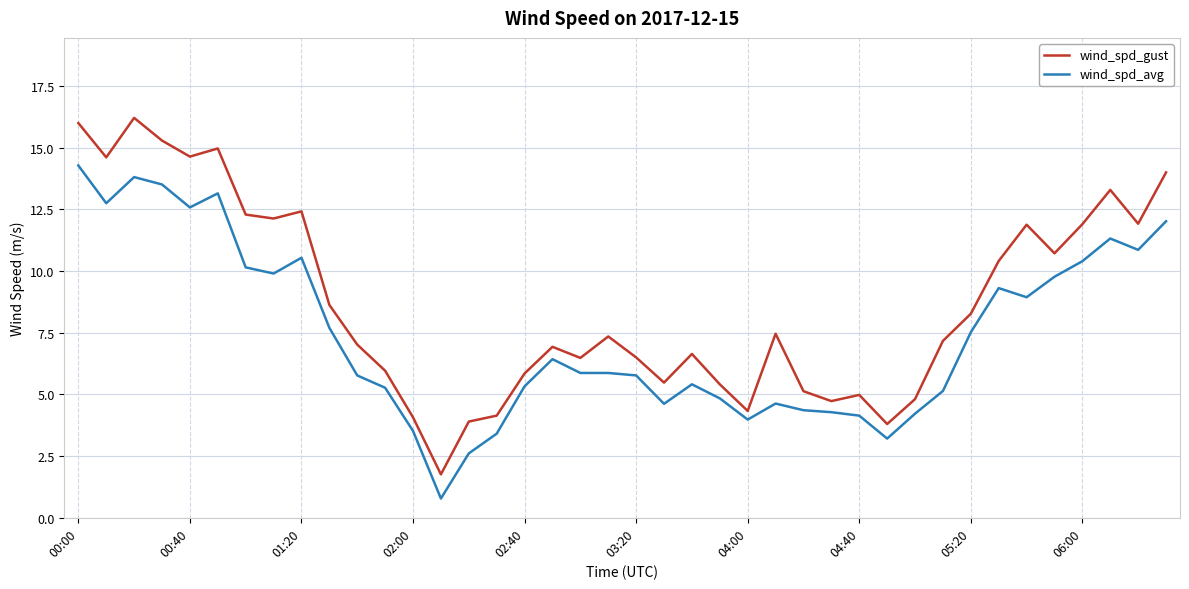

Which series has the largest total across all categories?

wind_spd_gust